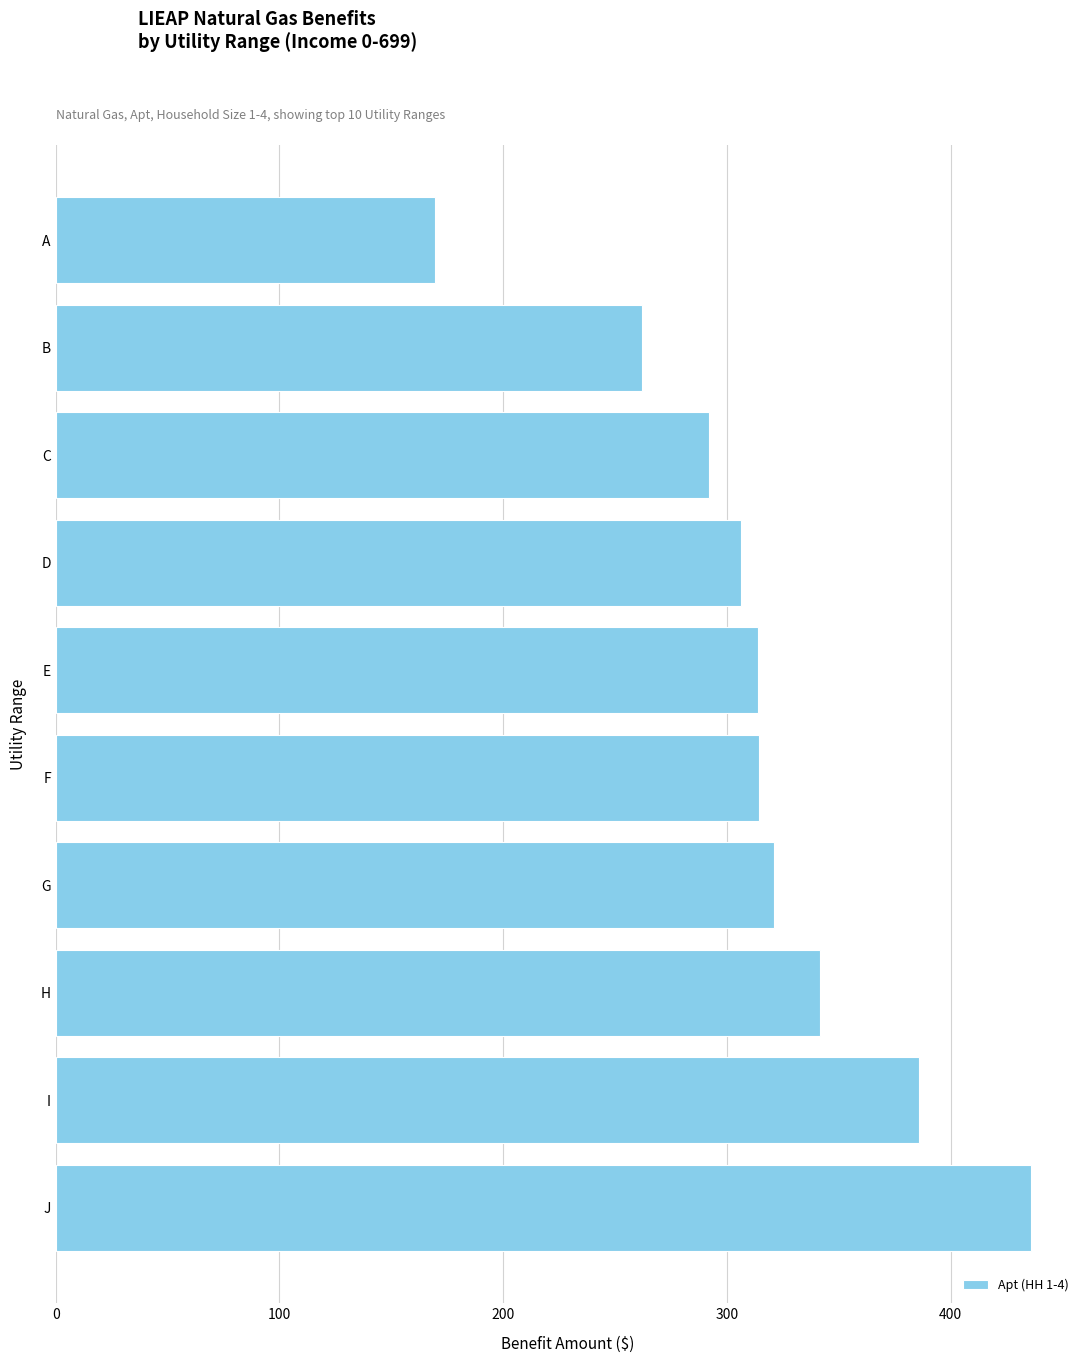

What is the sum of the values at A and F?

484.0